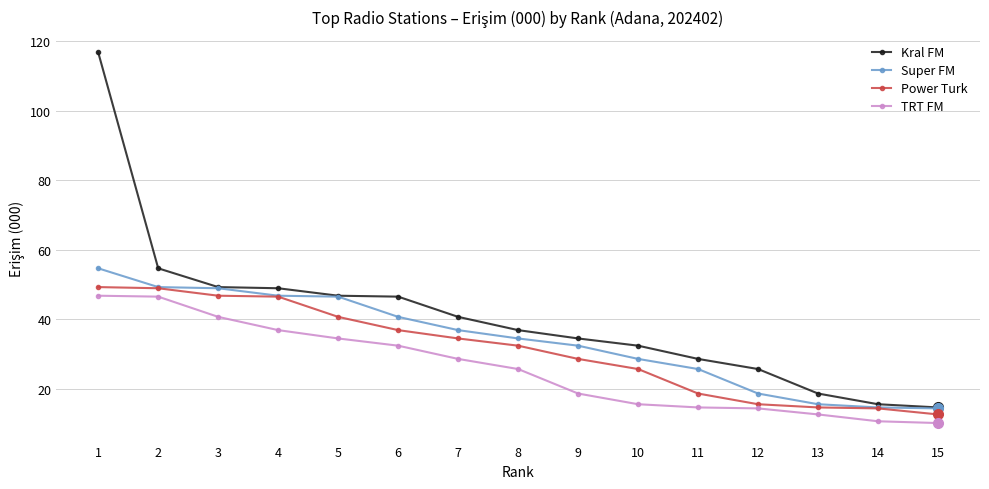

The Kral FM series shows 65.2 at 8. True or false?

False